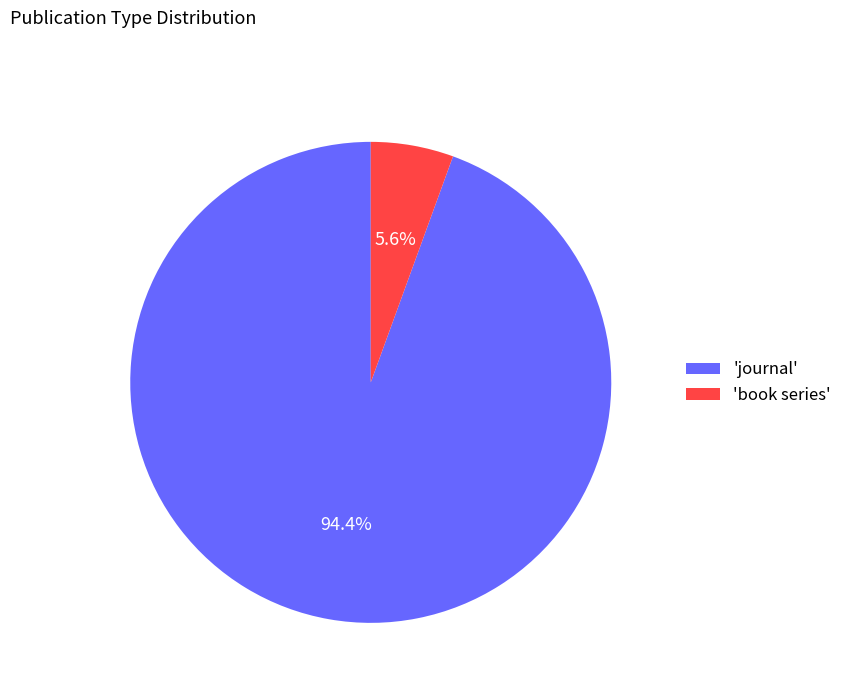

Which slice is the largest?

'journal'